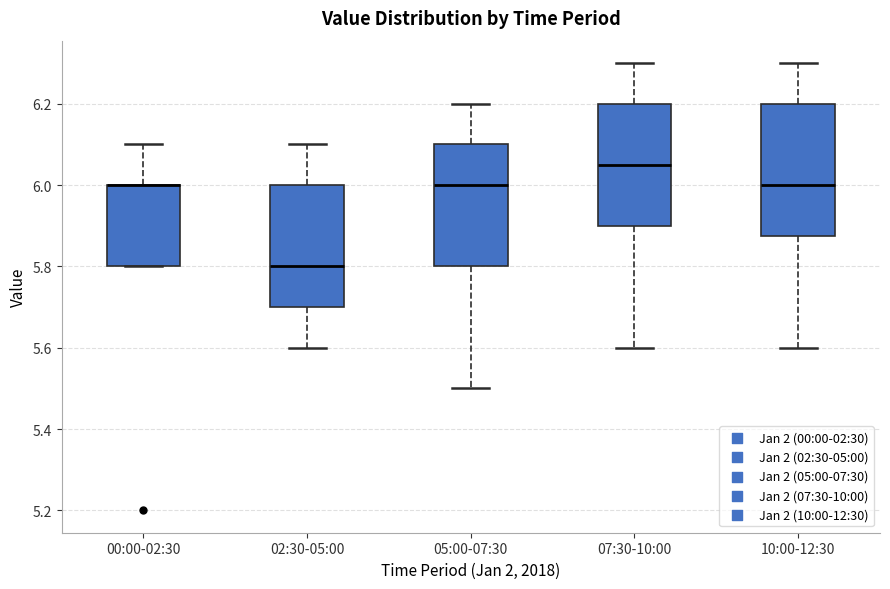

Reading left to right, transcribe this box plot: for each box, give where its median line is, the range the box spans, and where its two whiskers end, as read against the y-axis. The values are not printed on the chart, so give them approximately, as read against the axis.

00:00-02:30: median 6.00 (drawn on the box's upper edge), box 5.80 to 6.00, whiskers 5.80 to 6.10
02:30-05:00: median 5.80, box 5.70 to 6.00, whiskers 5.60 to 6.10
05:00-07:30: median 6.00, box 5.80 to 6.10, whiskers 5.50 to 6.20
07:30-10:00: median 6.06, box 5.90 to 6.20, whiskers 5.60 to 6.30
10:00-12:30: median 6.00, box 5.88 to 6.20, whiskers 5.60 to 6.30